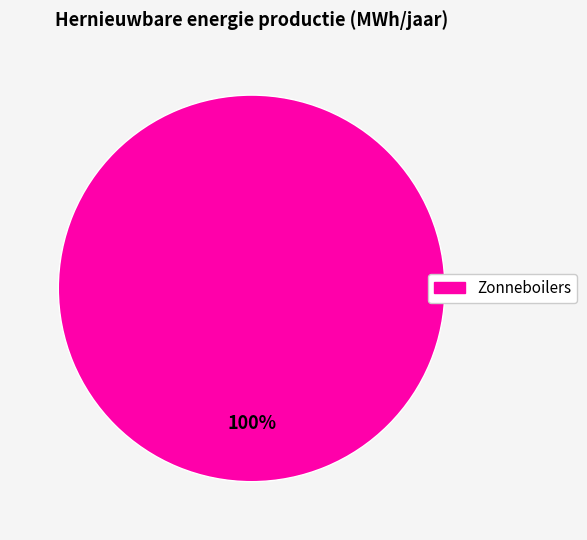

Does any single category account for the majority?

Yes